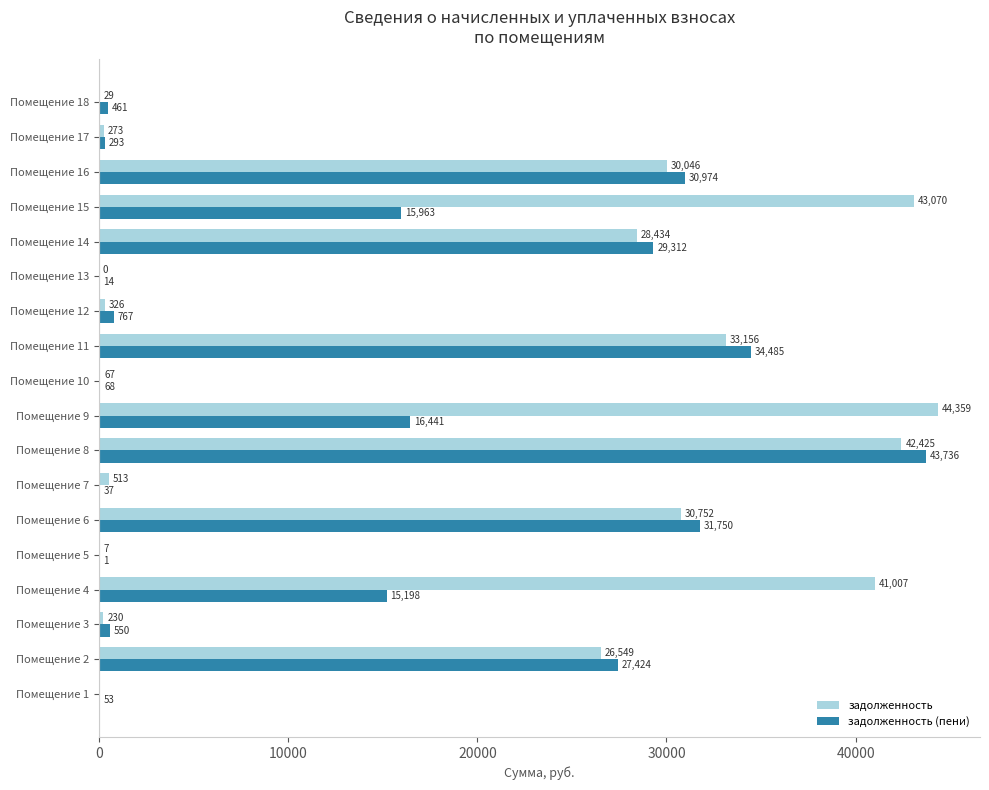

The value of задолженность (пени) at Помещение 16 is 11891.0. True or false?

False